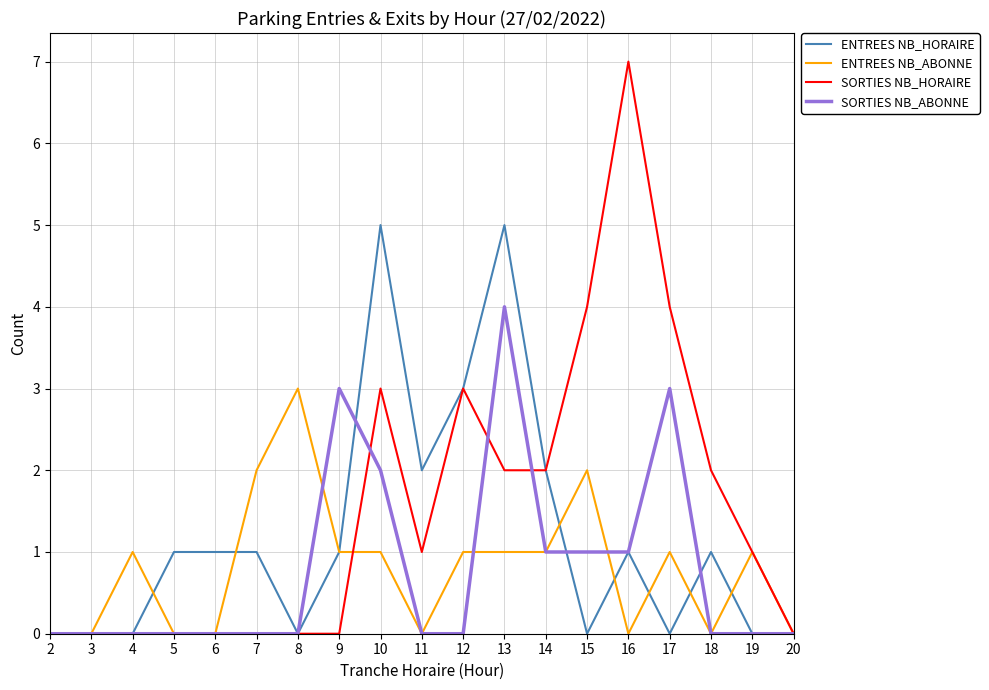

True or false: SORTIES NB_HORAIRE has a value of 0 at 8.

True